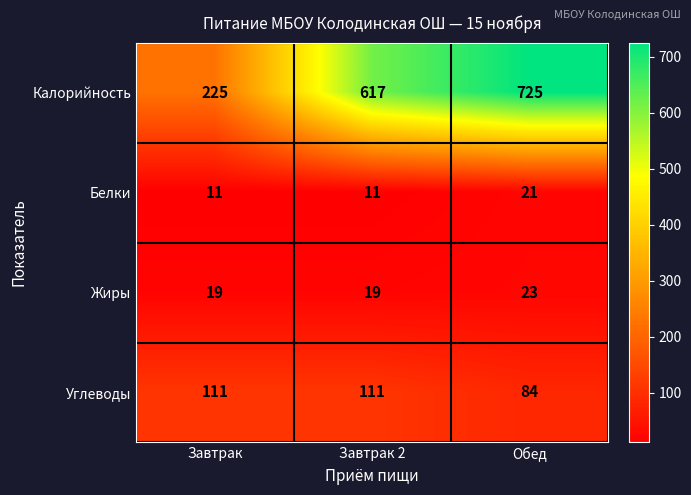

At which category is the sum across all series the highest?

Обед